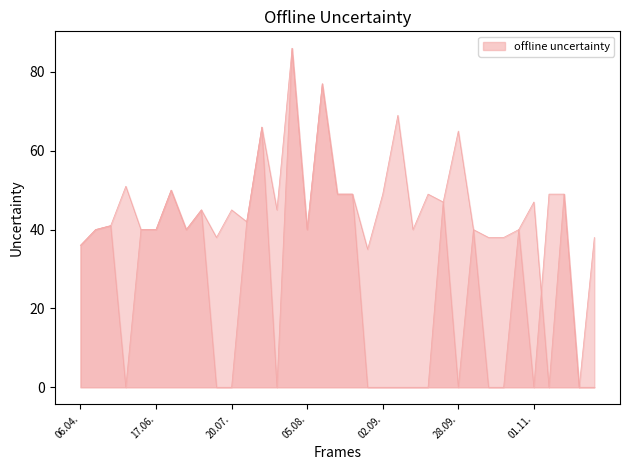

How many interior local valleys does the Hans series have?

8